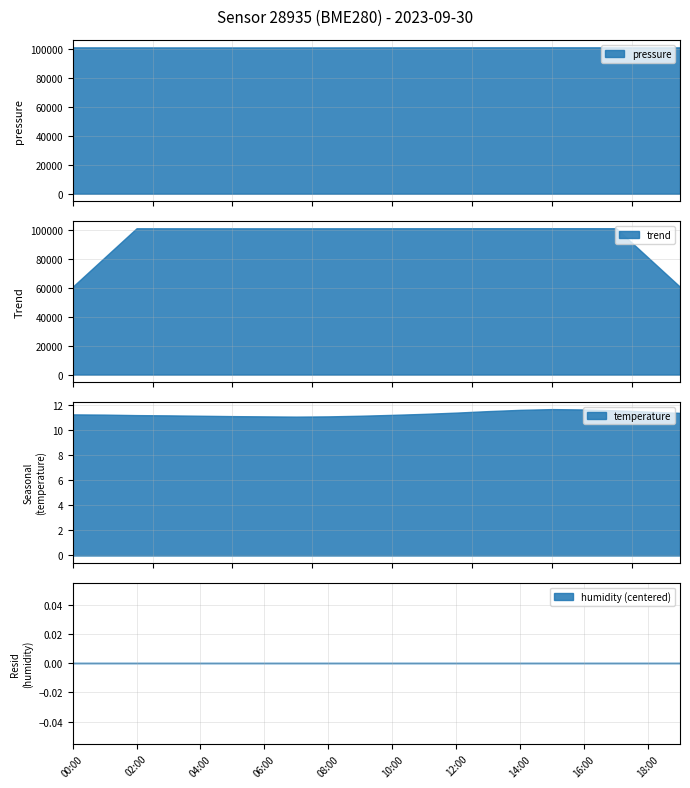

Which series has the largest total across all categories?

pressure